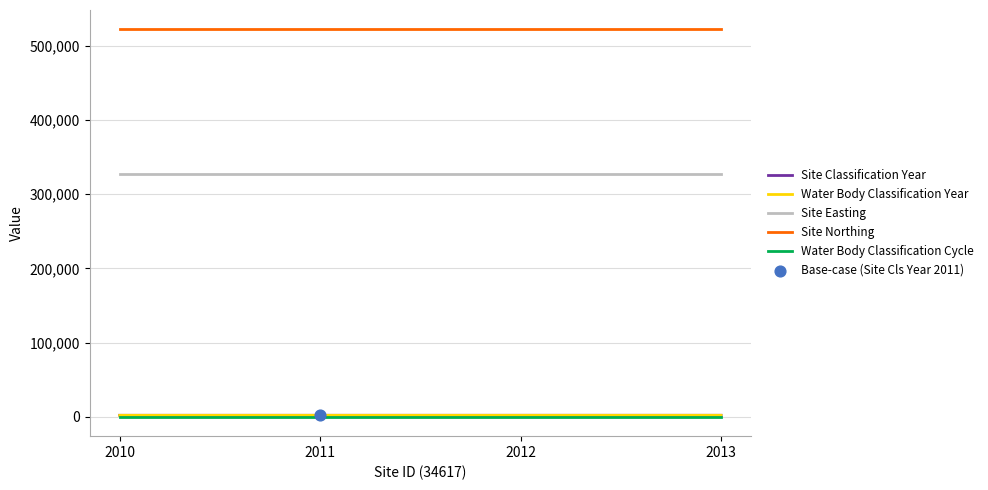

Is this an area chart (filled region under the line)?

No